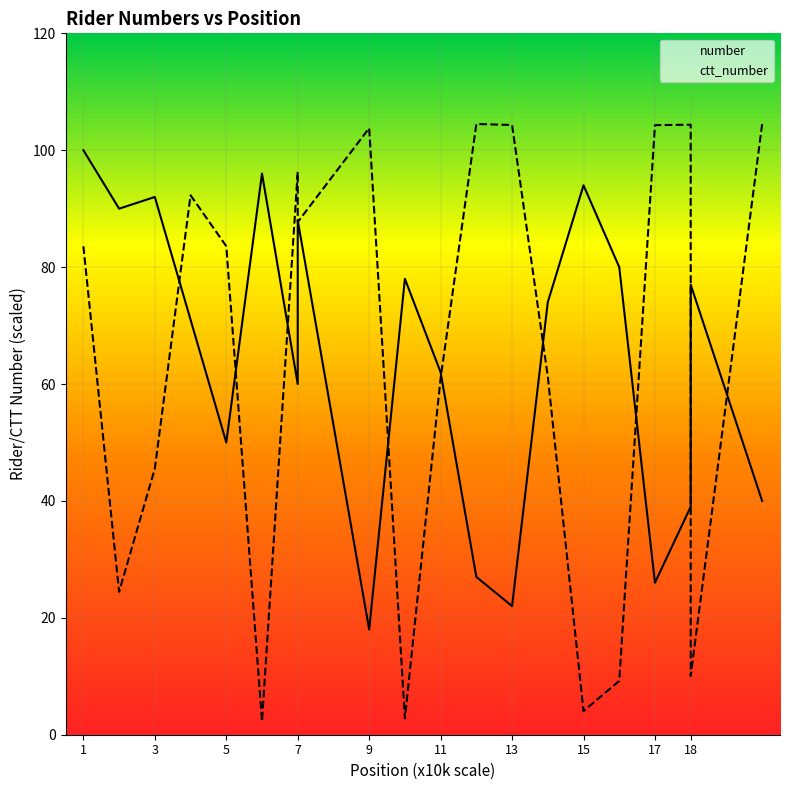

How many interior local valleys does the number series have?

6